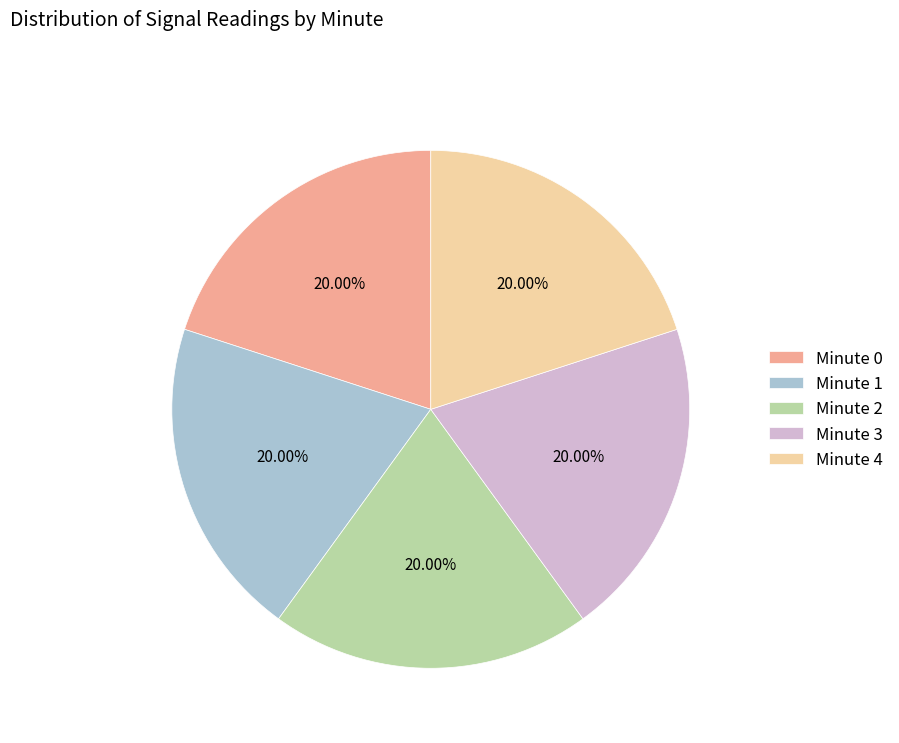

To the nearest percent, what percentage of the pie is Minute 3?

20%